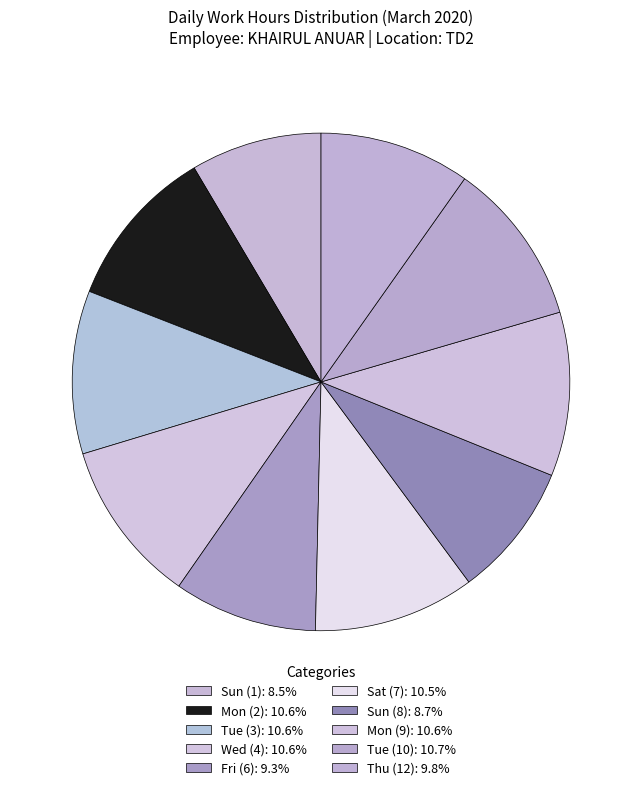

What percentage is the Tue (3) slice, to the nearest percent?

11%